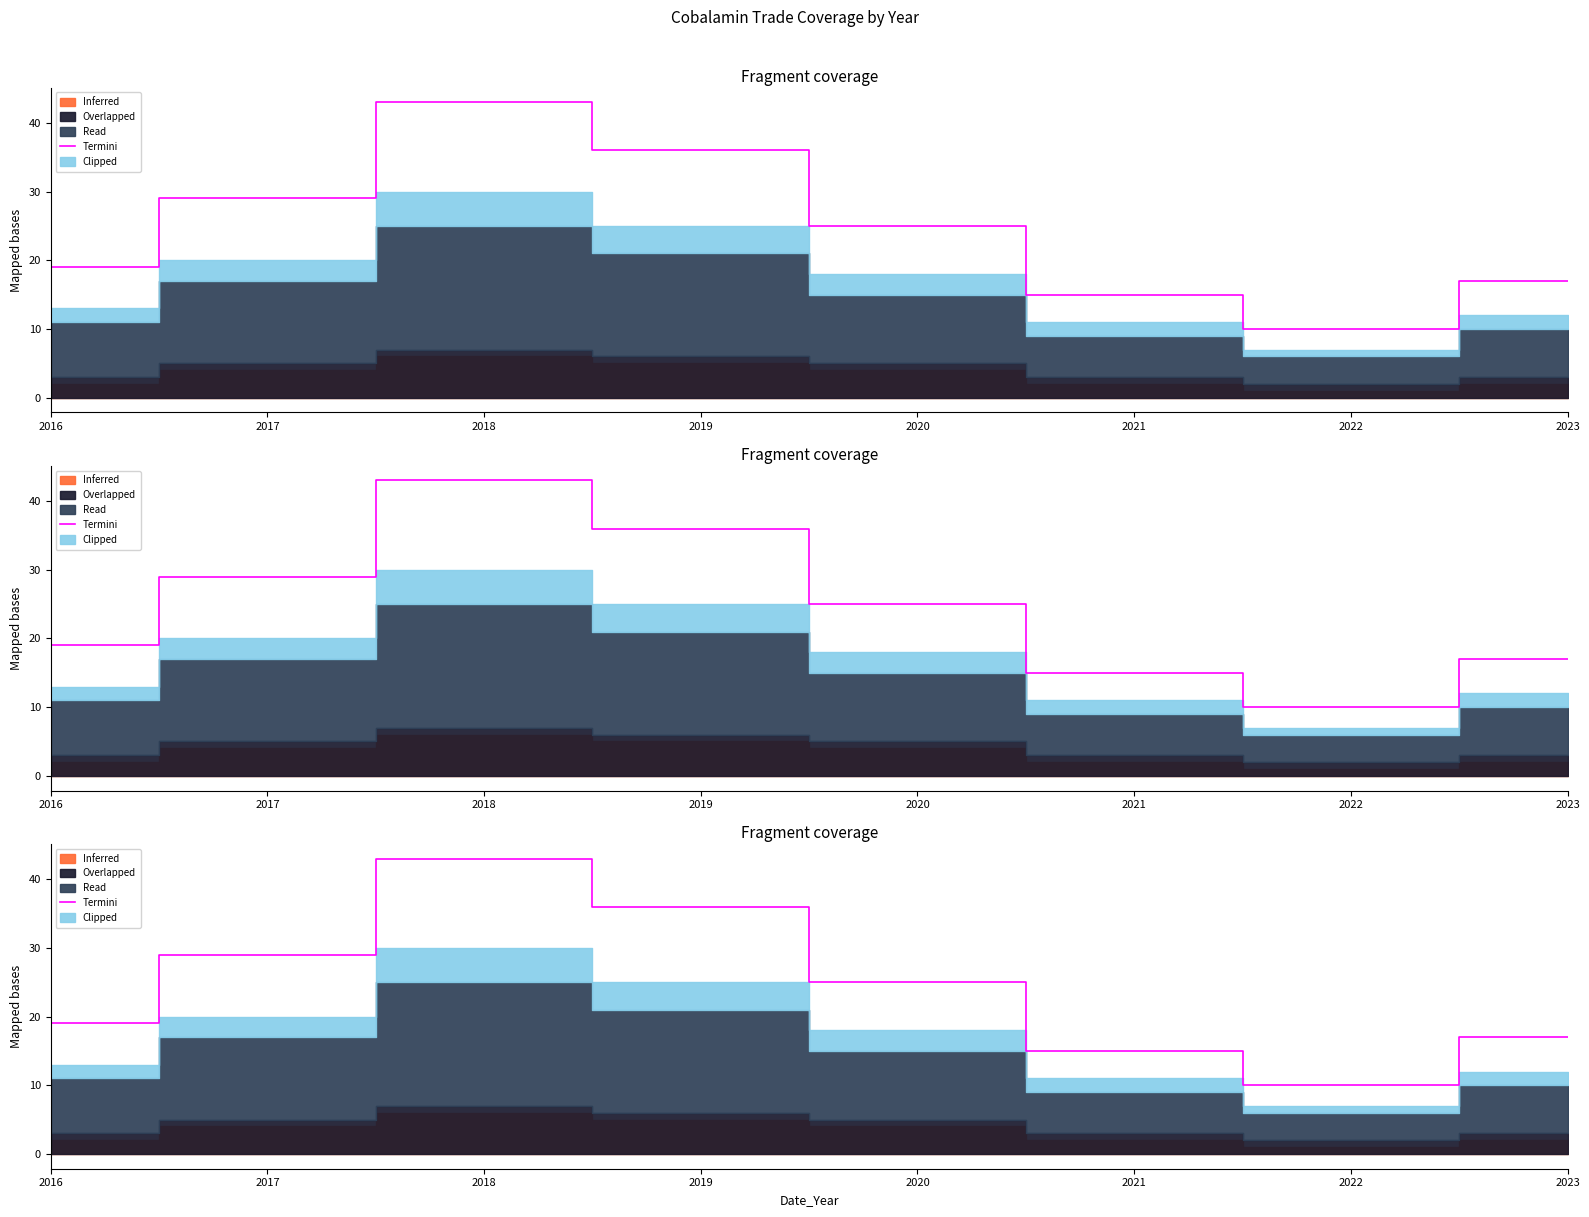

What is the difference between the second highest and minimum values?

26